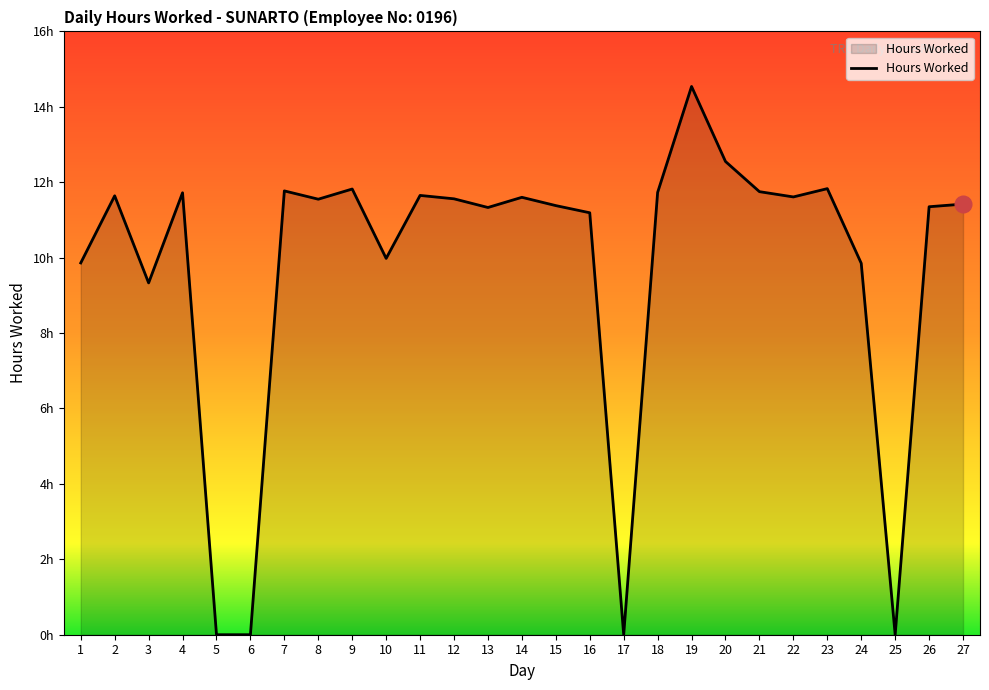

Where is the first local minimum?

3